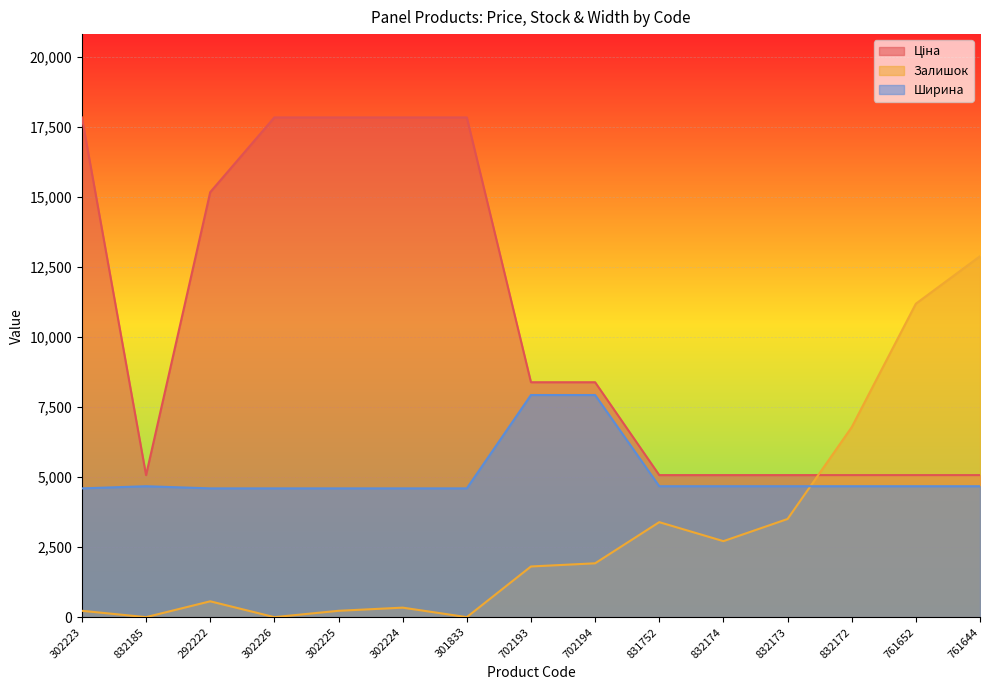

What is the maximum value shown in the chart?

17848.0